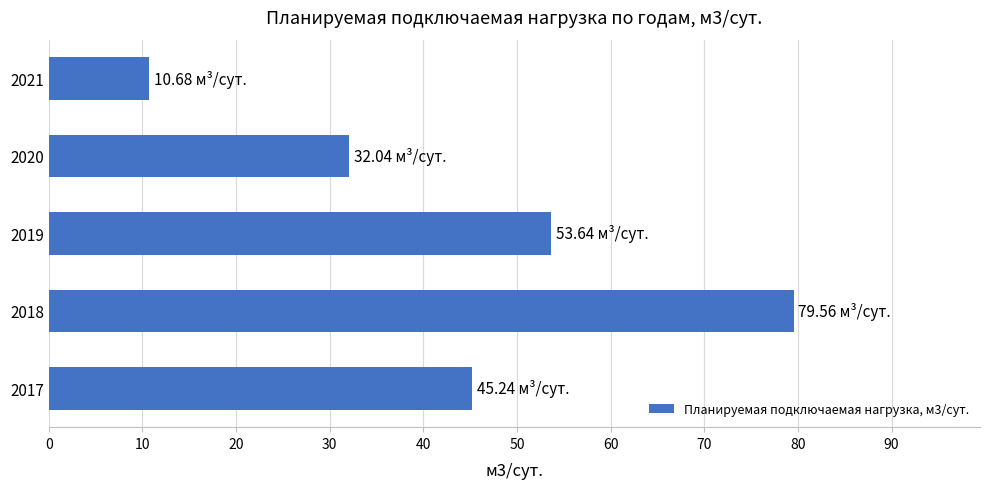

How many bars are there in total?

5